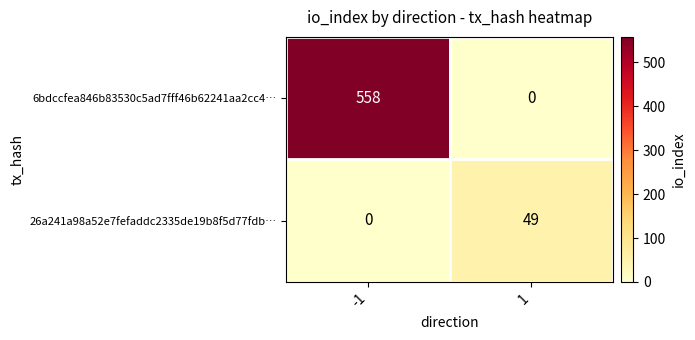

At -1, list the series in order from largest to smallest.

6bdccfea846b83530c5ad7fff46b62241aa2cc4…, 26a241a98a52e7fefaddc2335de19b8f5d77fdb…